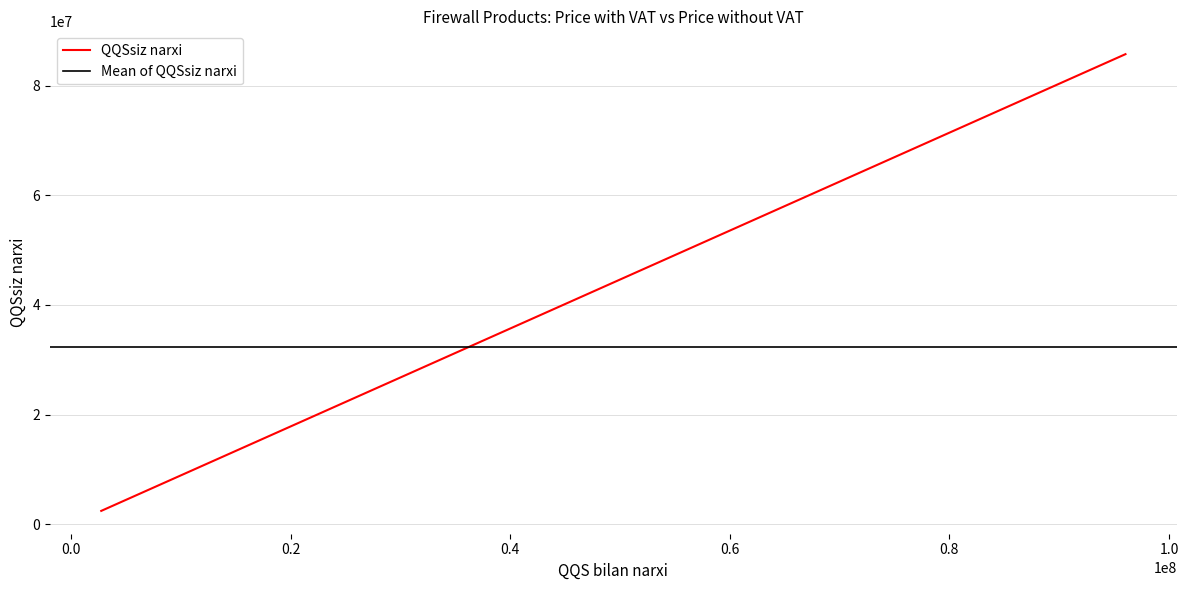

What is the minimum value for QQSsiz narxi?

2444000